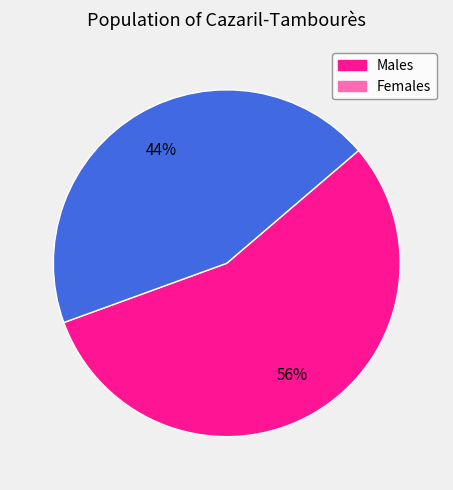

To the nearest percent, what is the average slice percentage?

50%